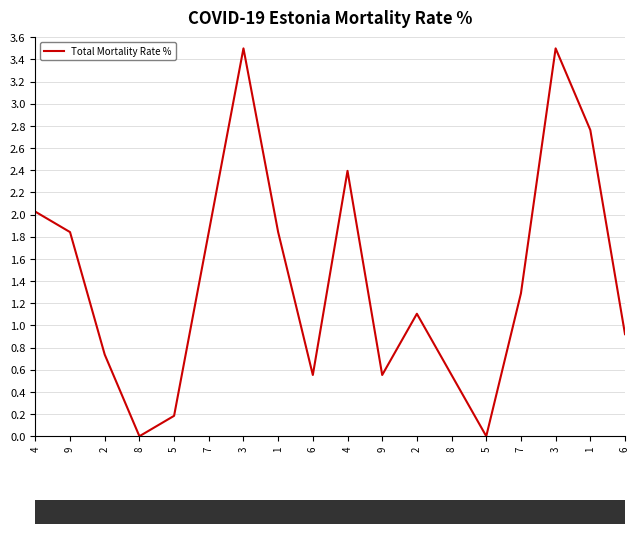

At which label is the value closest to 1?

6